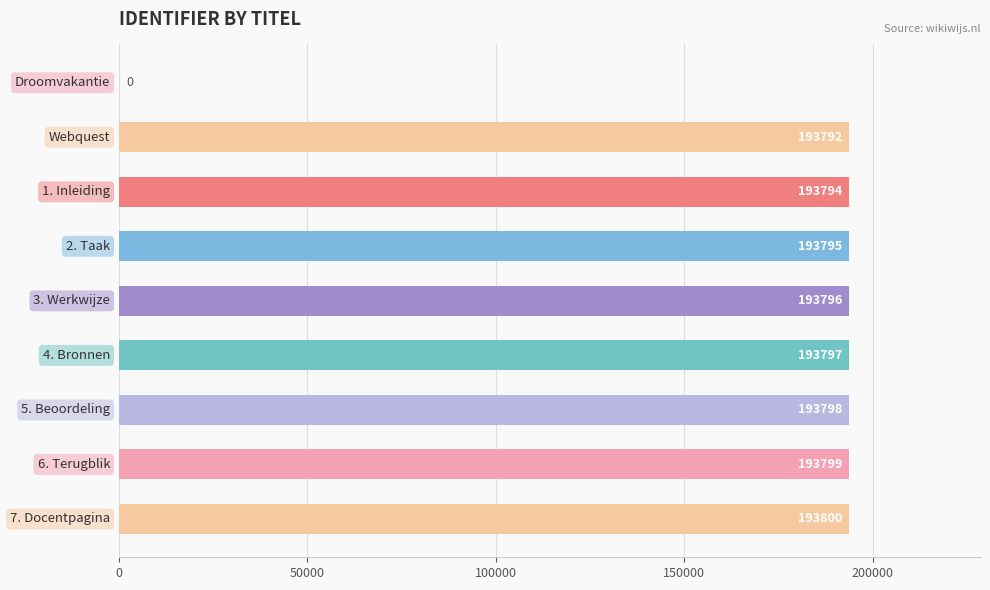

What is the average value?

172263